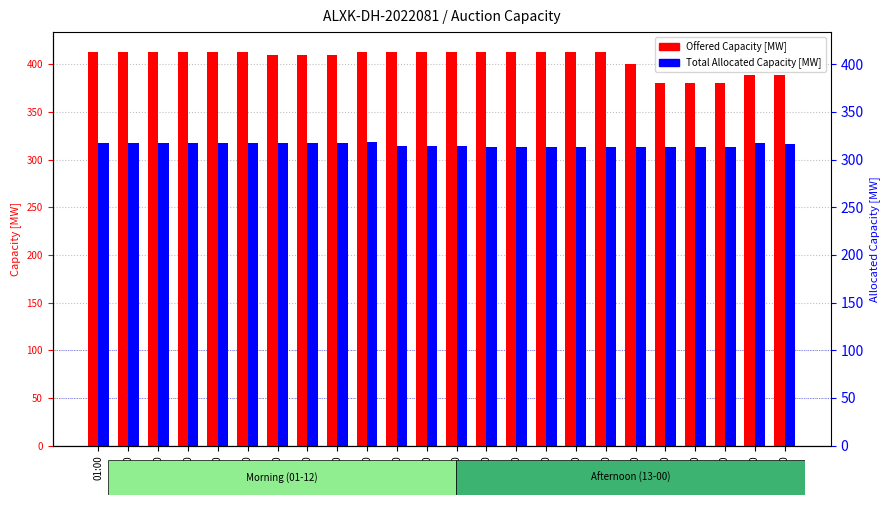

List the series in order of their overall mean, highest first.

Offered Capacity [MW], Total Allocated Capacity [MW]